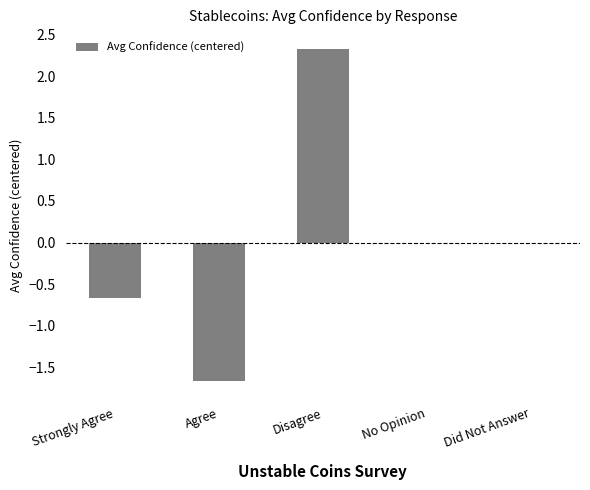

What is the maximum value shown in the chart?

2.3